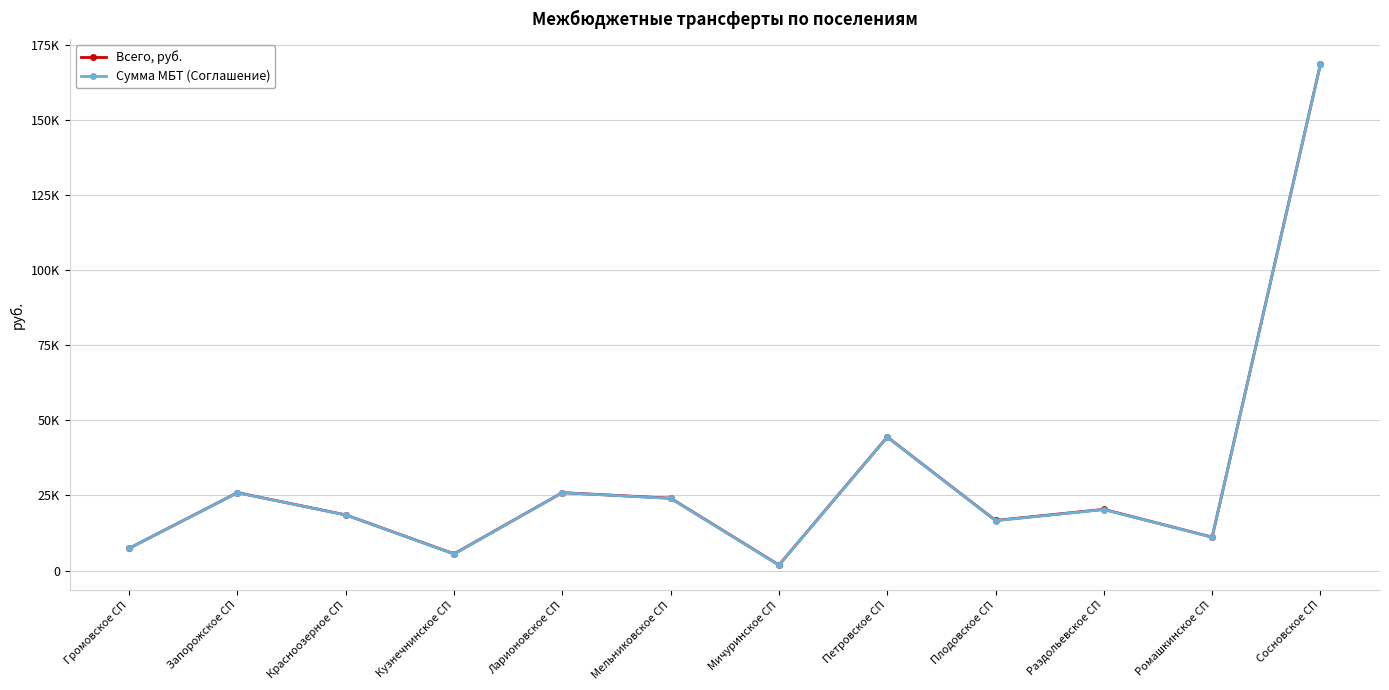

Which series has the widest spread of values?

Всего, руб.